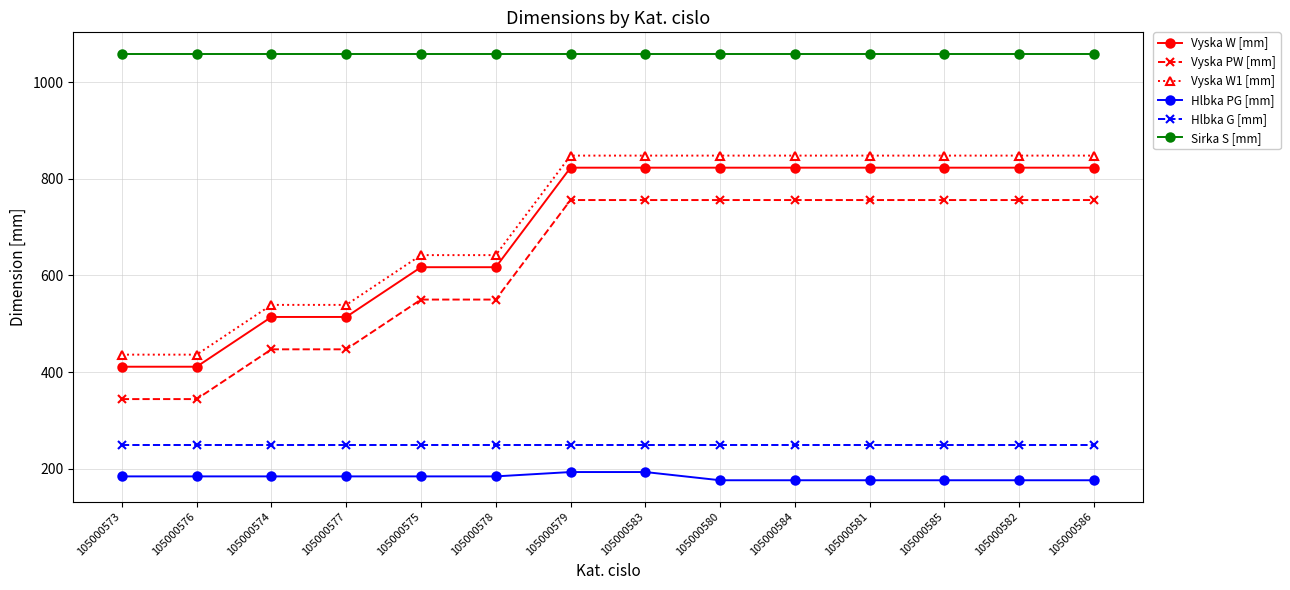

What is the maximum value for Vyska W [mm]?

823